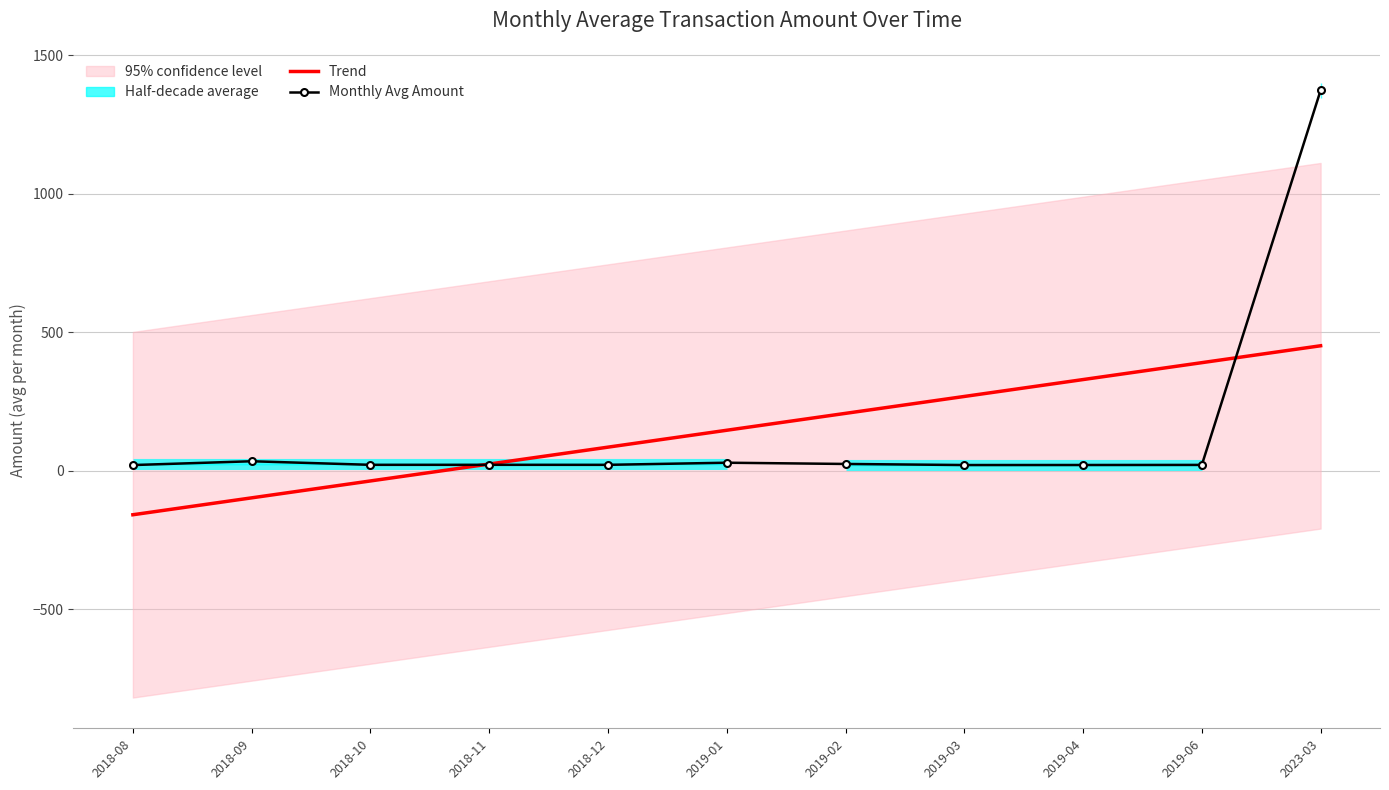

What is the sum of all Trend values?

1610.8